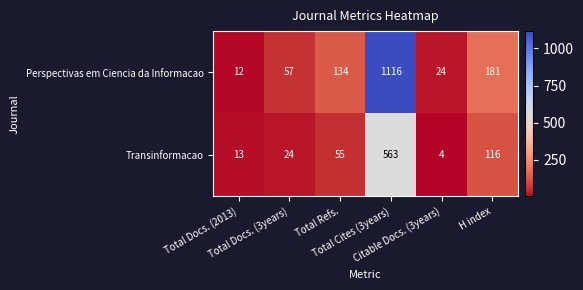

List the series in order of their overall mean, highest first.

Perspectivas em Ciencia da Informacao, Transinformacao